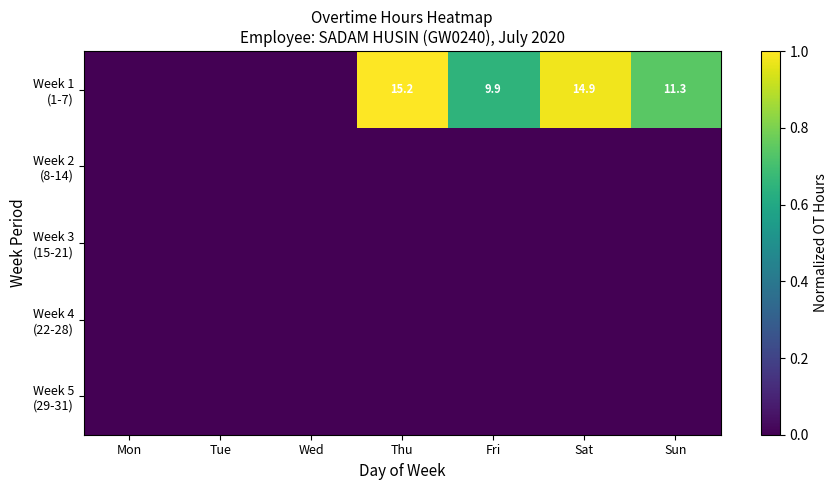

Which has a higher value, Sat or Fri?

Sat